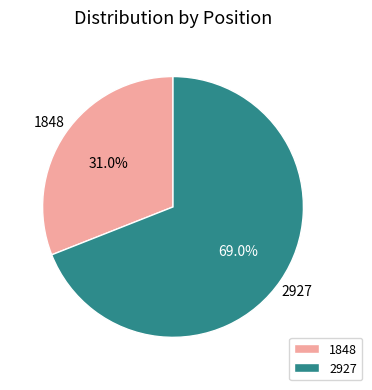

To the nearest percent, what portion does 2927 represent?

69%